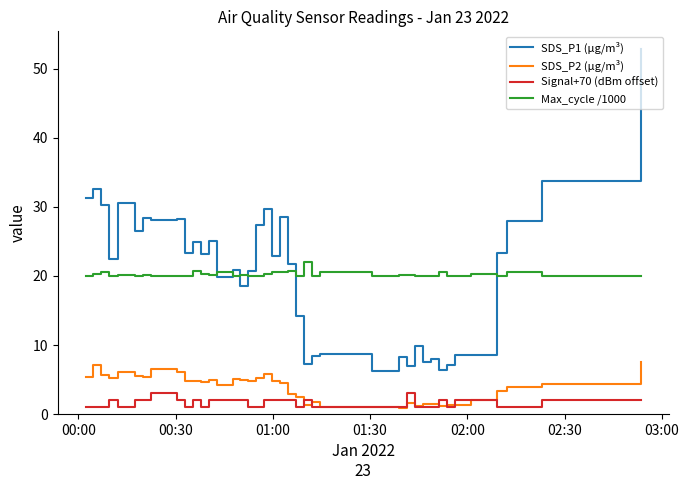

True or false: Max_cycle /1000 and SDS_P2 (µg/m³) intersect in this chart.

False